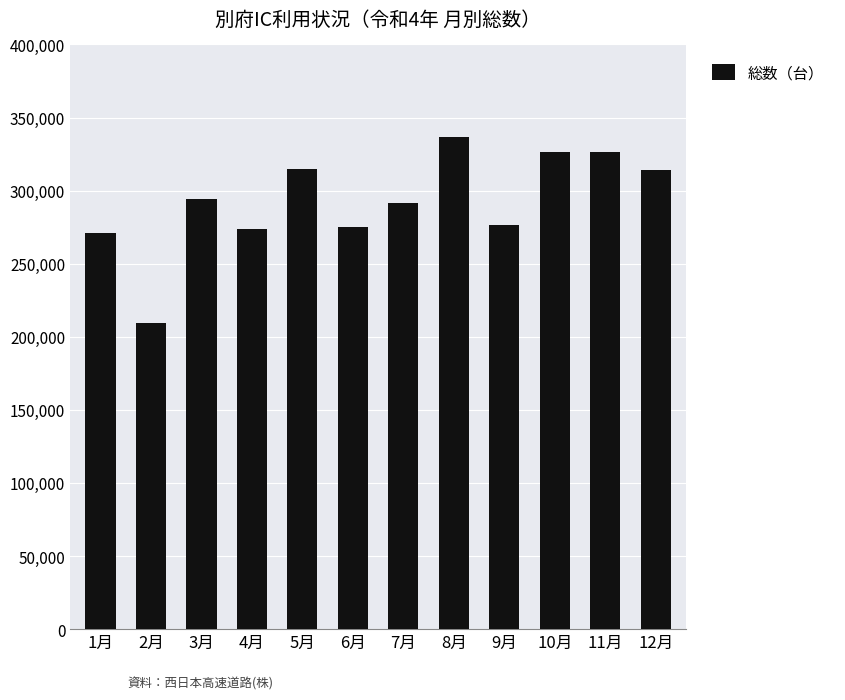

How many values are below 294200?

6